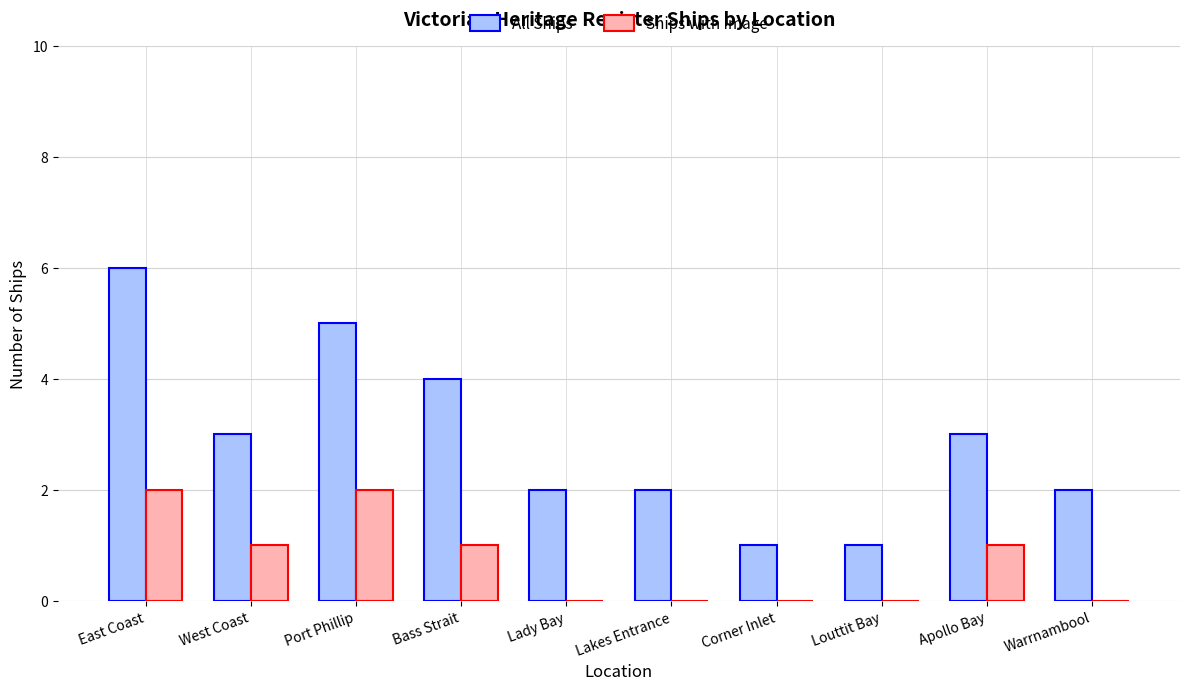

Reading right to left, extract all data points from this chart.

All Ships: Warrnambool=2	Apollo Bay=3	Louttit Bay=1	Corner Inlet=1	Lakes Entrance=2	Lady Bay=2	Bass Strait=4	Port Phillip=5	West Coast=3	East Coast=6
Ships with Image: Warrnambool=0	Apollo Bay=1	Louttit Bay=0	Corner Inlet=0	Lakes Entrance=0	Lady Bay=0	Bass Strait=1	Port Phillip=2	West Coast=1	East Coast=2